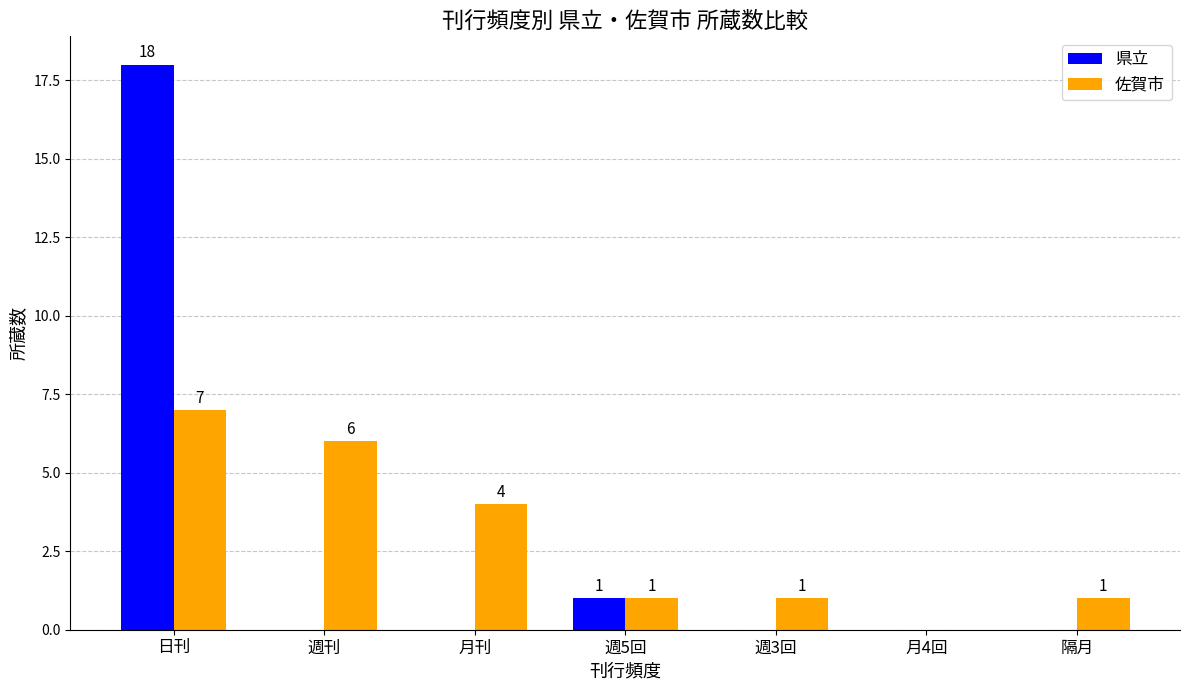

Between 週5回 and 隔月, which series saw the biggest shift?

県立